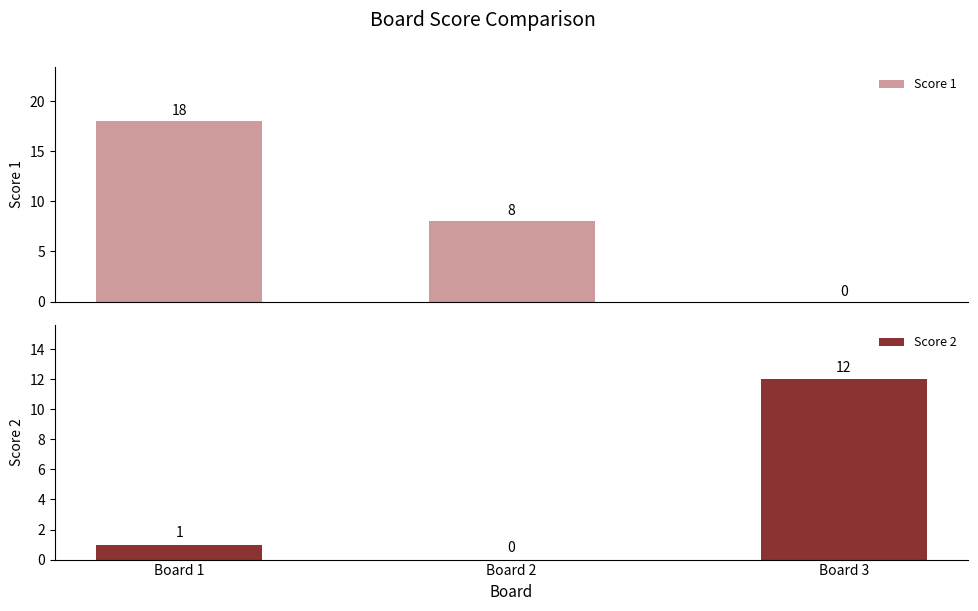

At which label does Score 2 first exceed 1?

Board 3